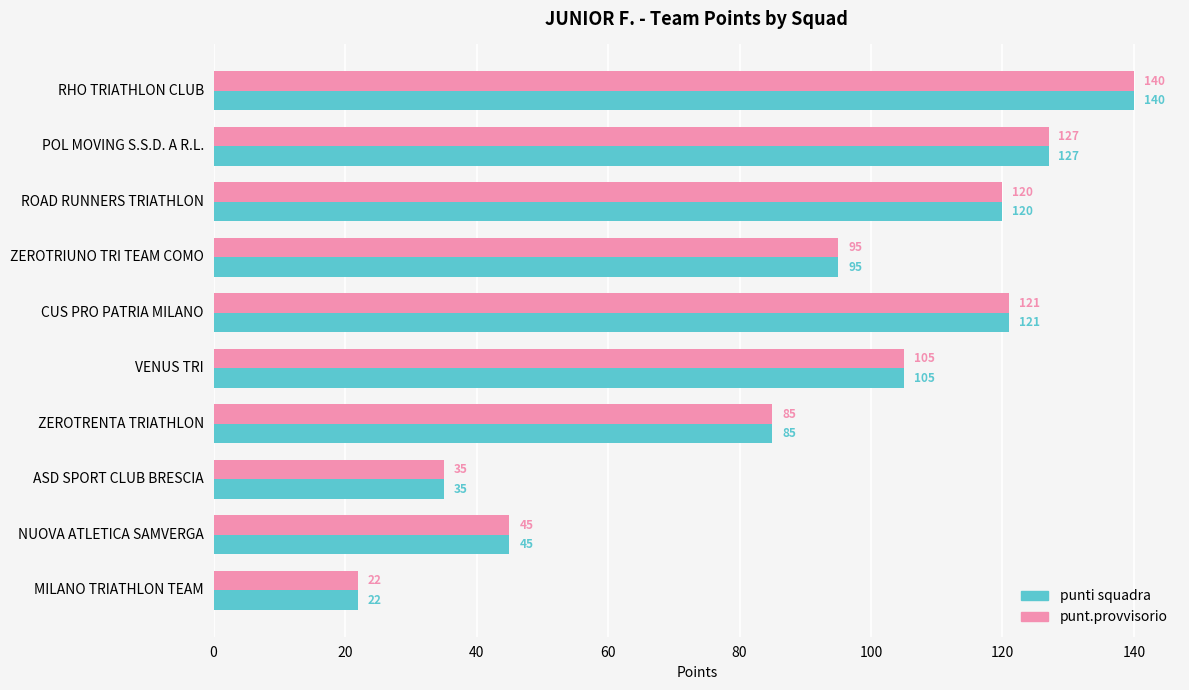

What is the maximum value shown in the chart?

140